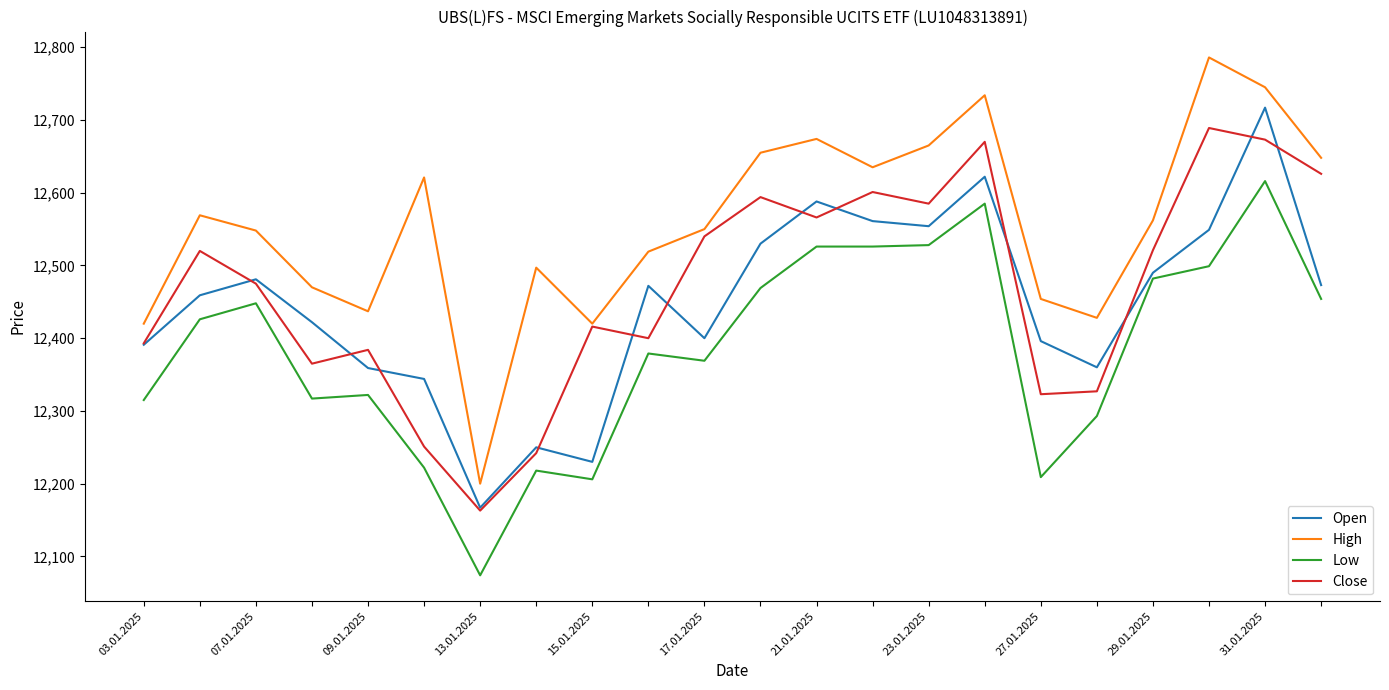

Which series has the largest range (max minus min)?

High